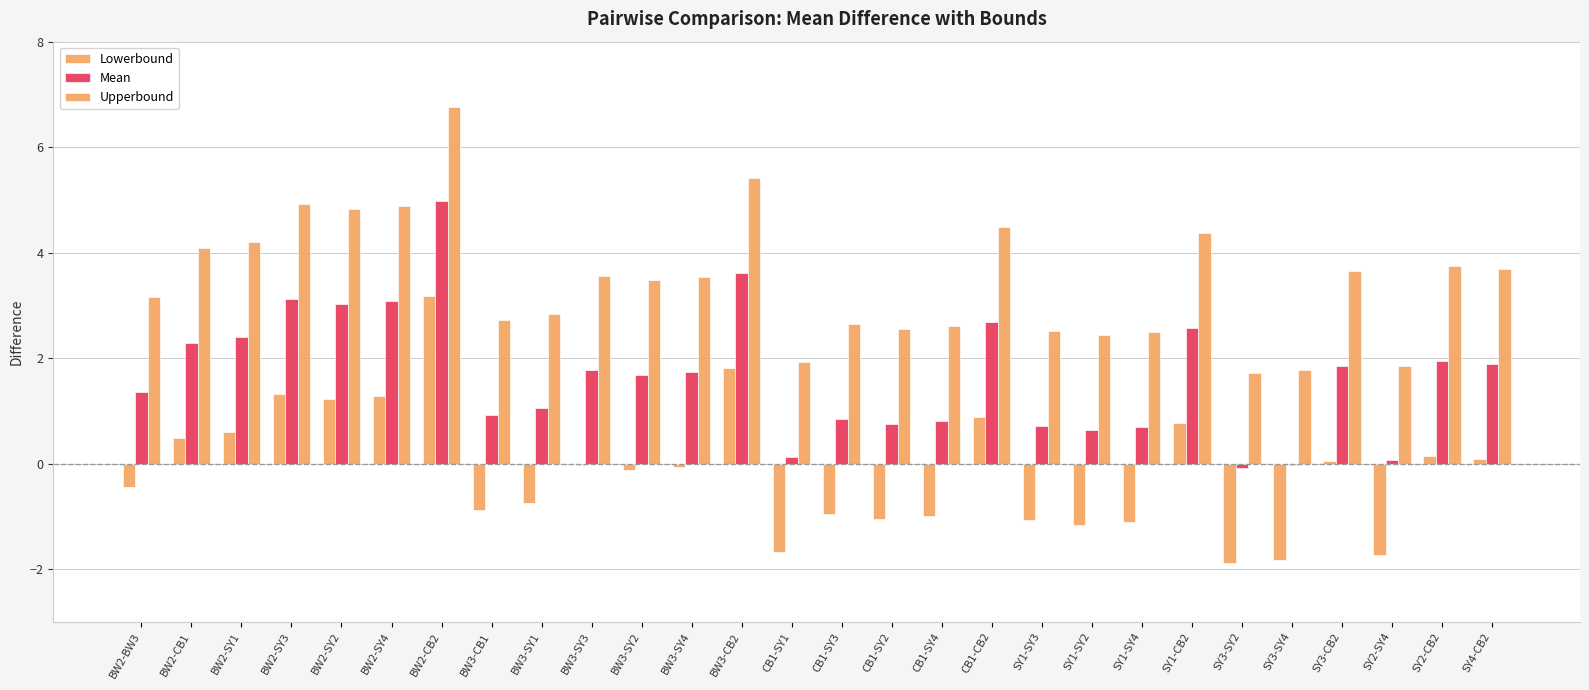

What is the label of the 4th bar from the right?

SY3-CB2